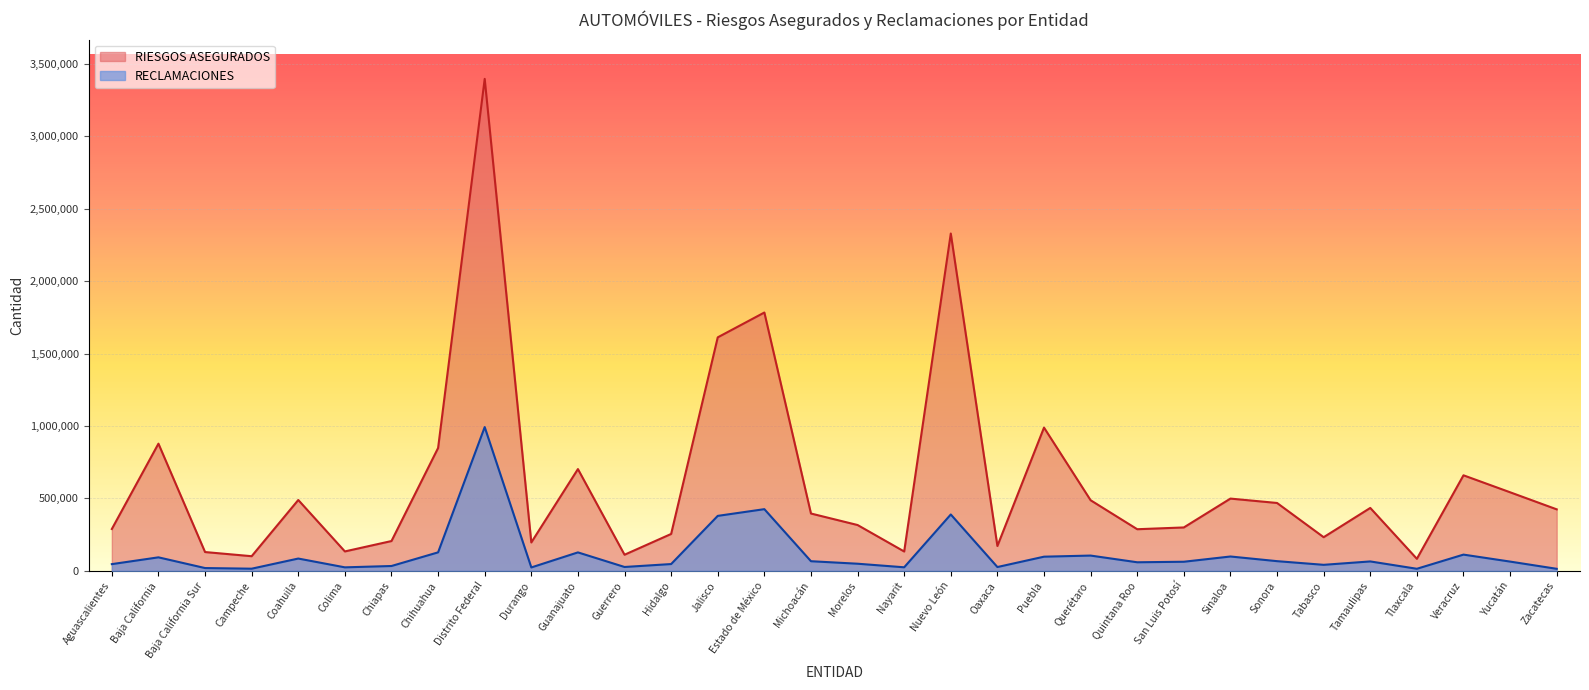

At which label does RECLAMACIONES first exceed 63921?

Baja California